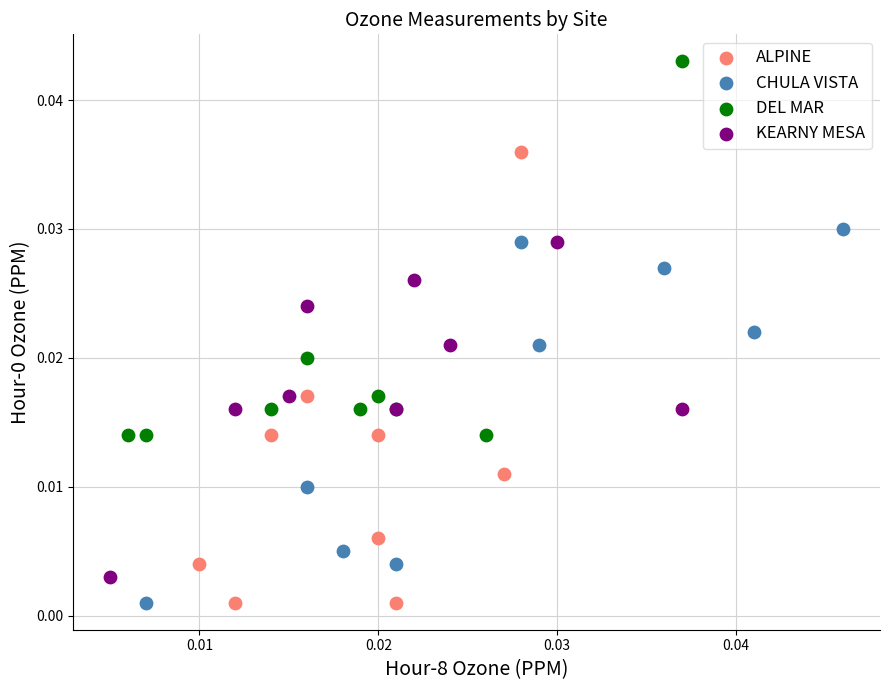

Which series contains the highest Y value?

DEL MAR